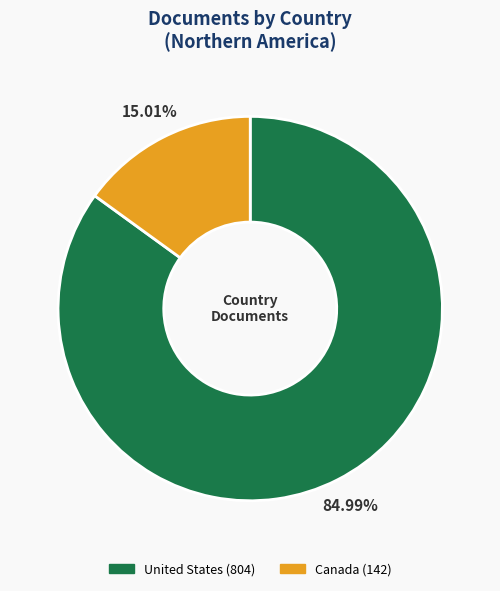

How many slices are in this pie chart?

2